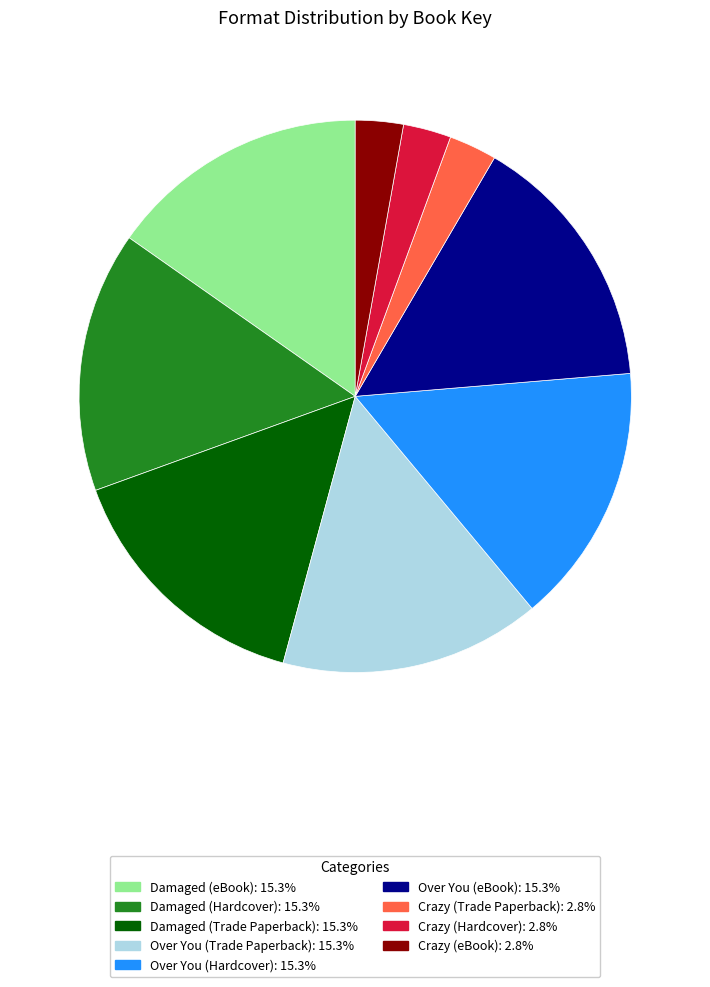

Between Damaged (Trade Paperback) and Crazy (Hardcover), which is larger?

Damaged (Trade Paperback)